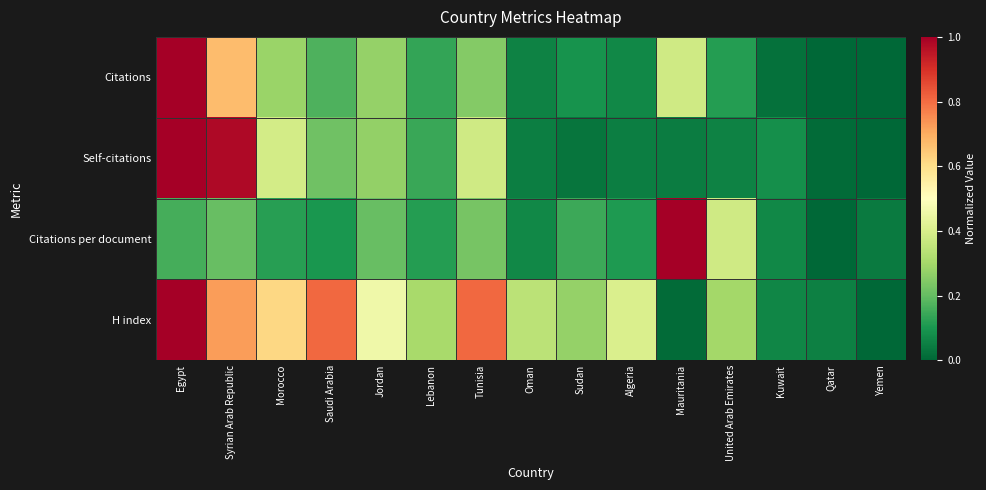

Which series has the largest total across all categories?

H index